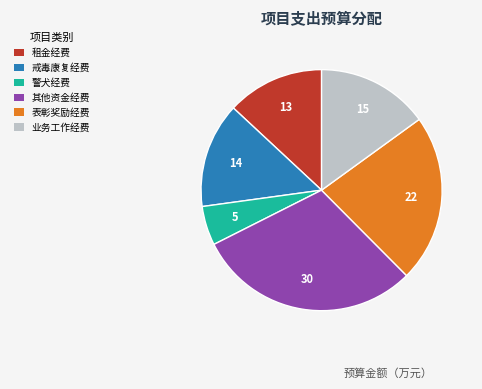

The 表彰奖励经费 slice represents 23% of the pie. True or false?

True